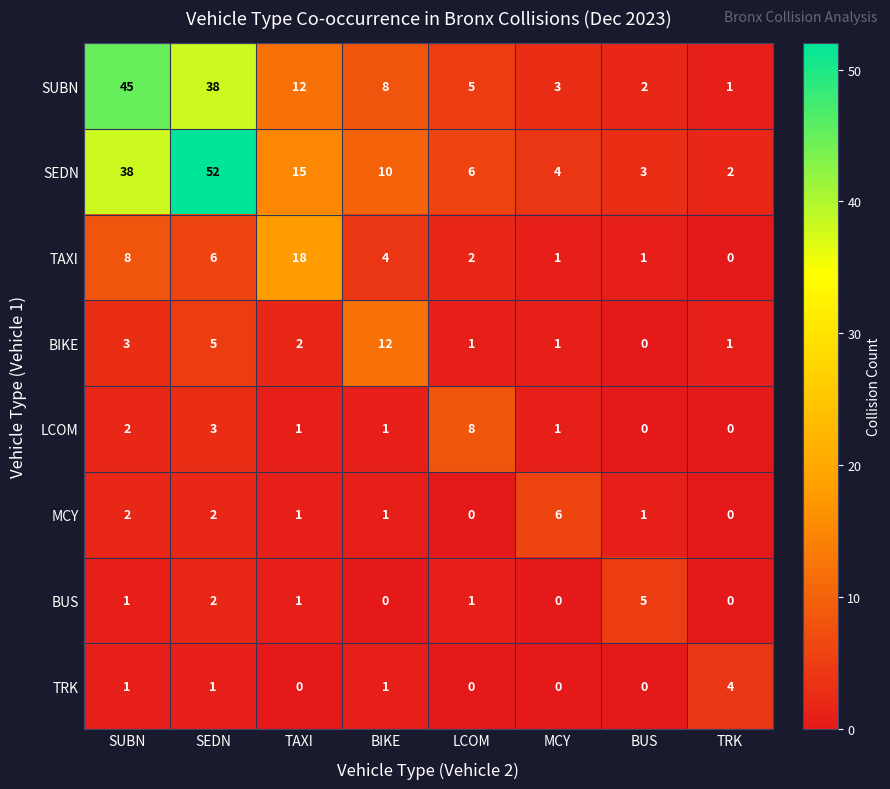

What is the spread (max minus min) of values at BIKE?

12